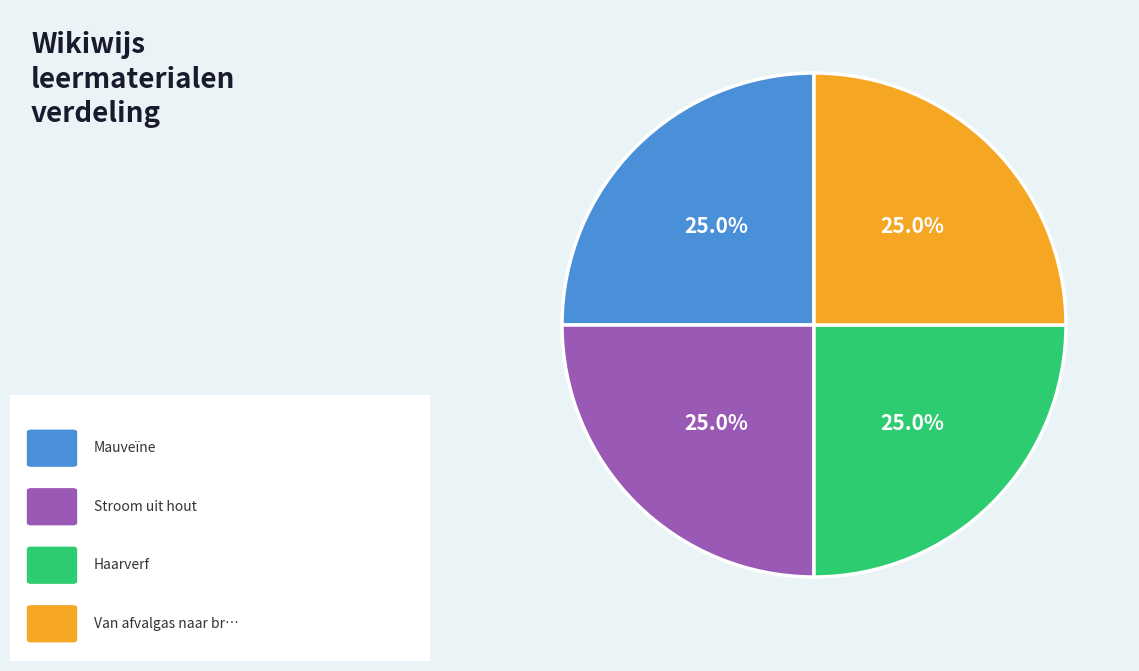

Does any single category account for the majority?

No